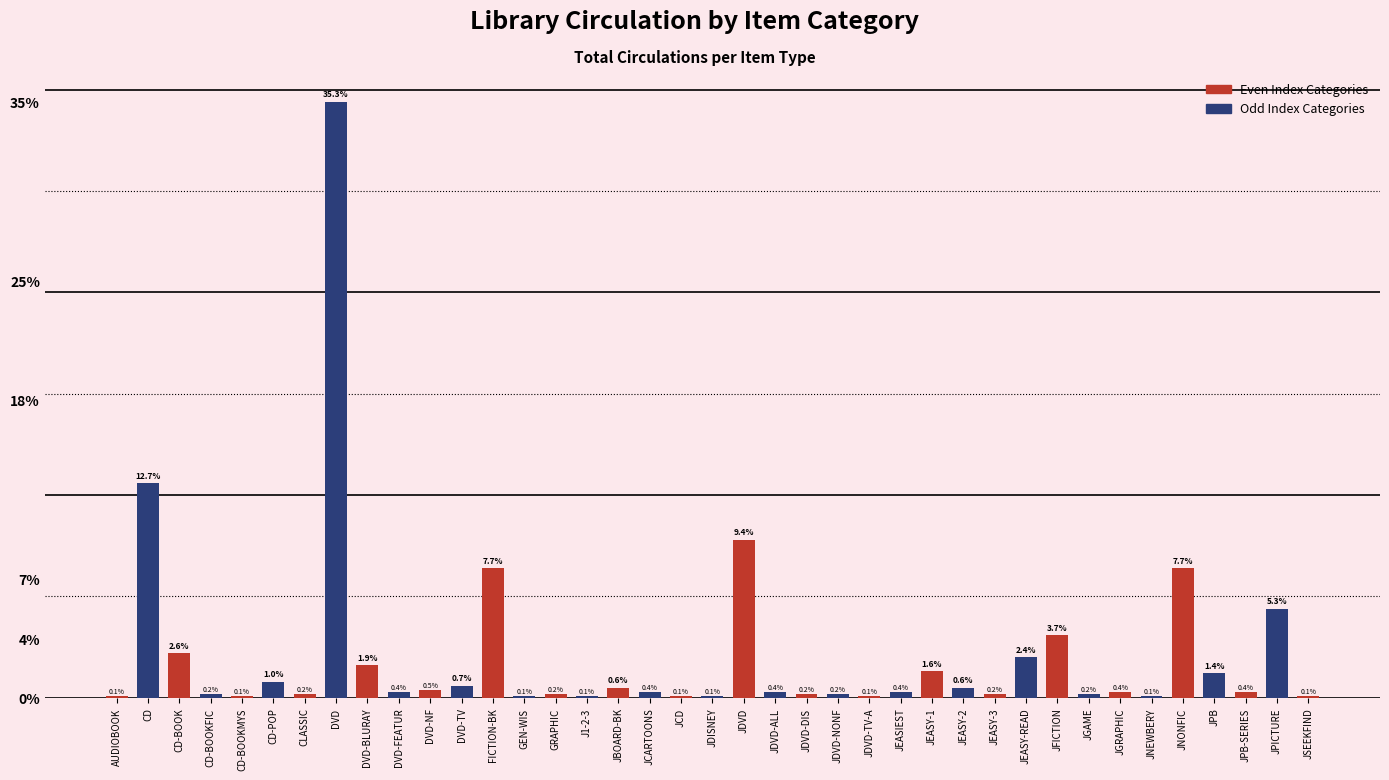

Does the chart contain any negative values?

No